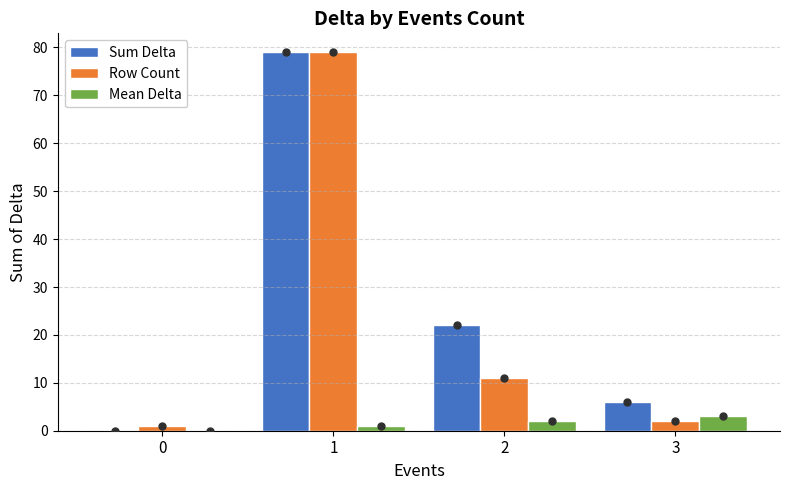

Which series has the largest total across all categories?

Sum Delta